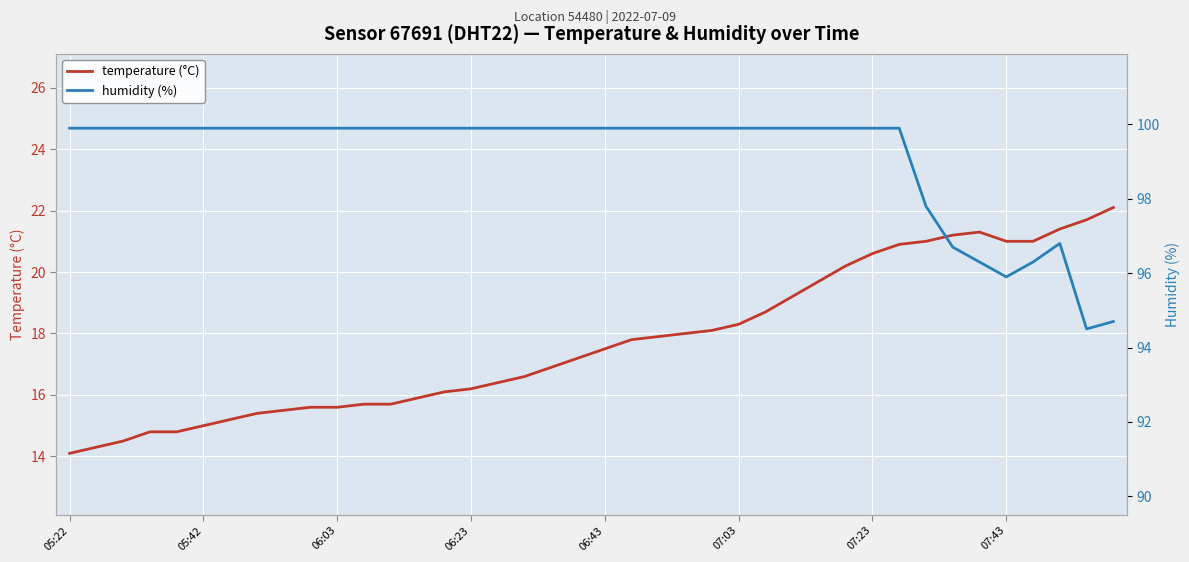

In temperature (°C), how many points are higher than both neighbors (excluding endpoints)?

1